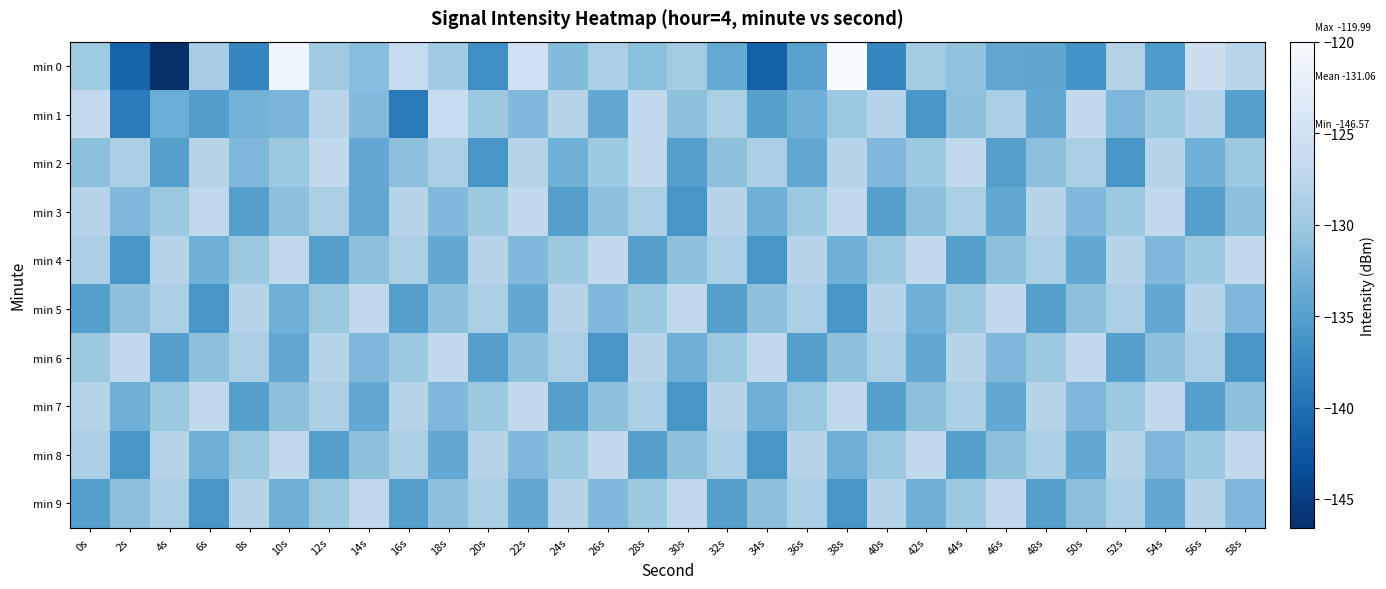

Between 0s and 58s, which series saw the biggest shift?

min 1